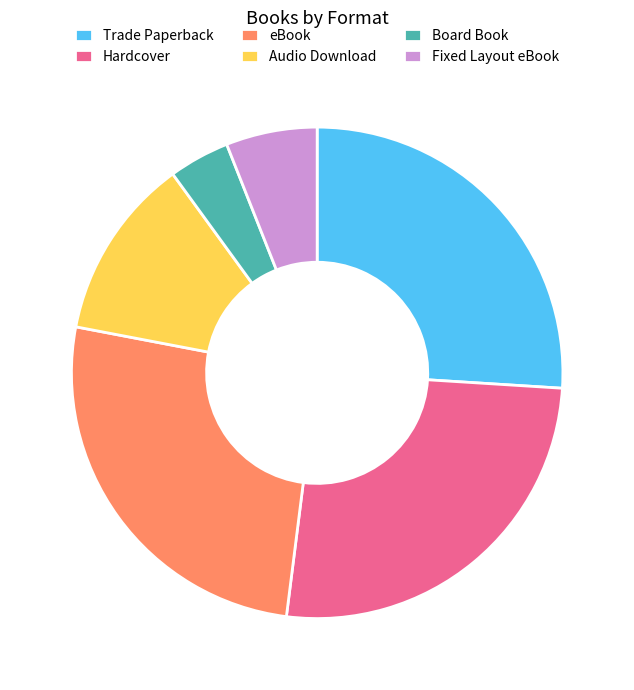

Which slice is the smallest?

Board Book